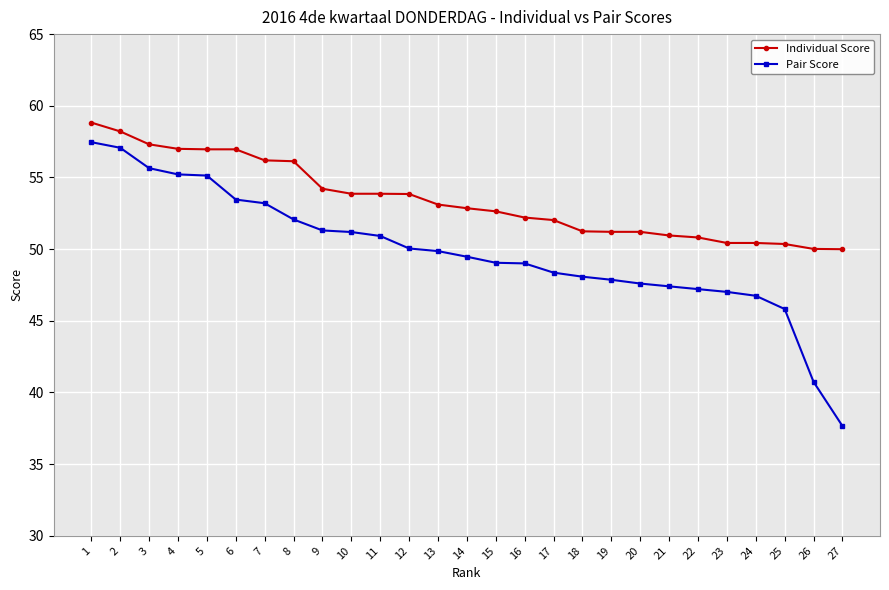

Read the Individual Score value at 26.

50.0